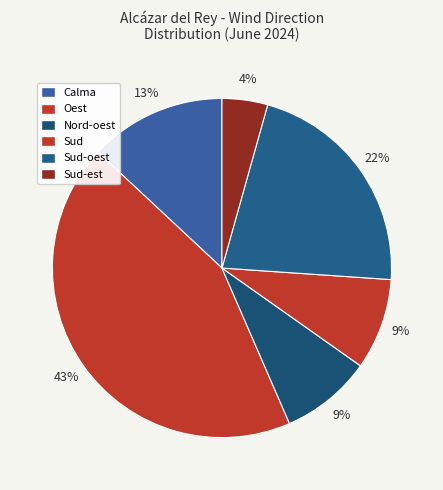

Count the number of slices in the pie.

6